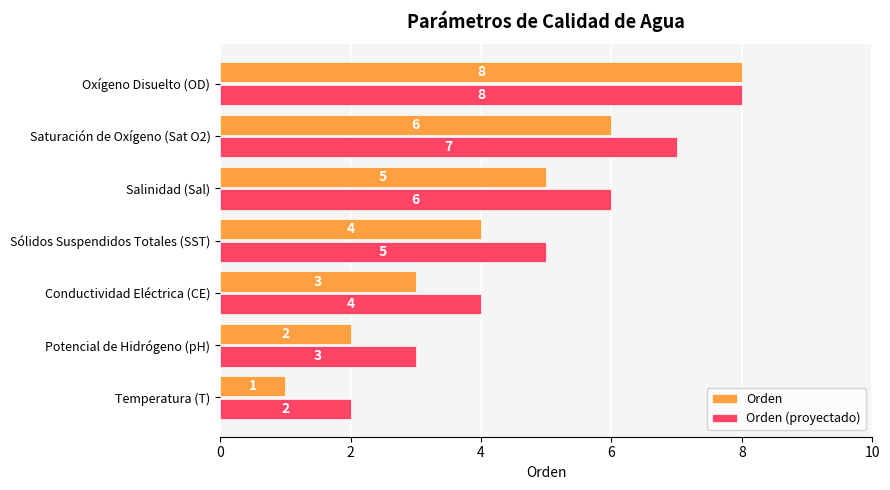

What is the average value of the Orden series?

4